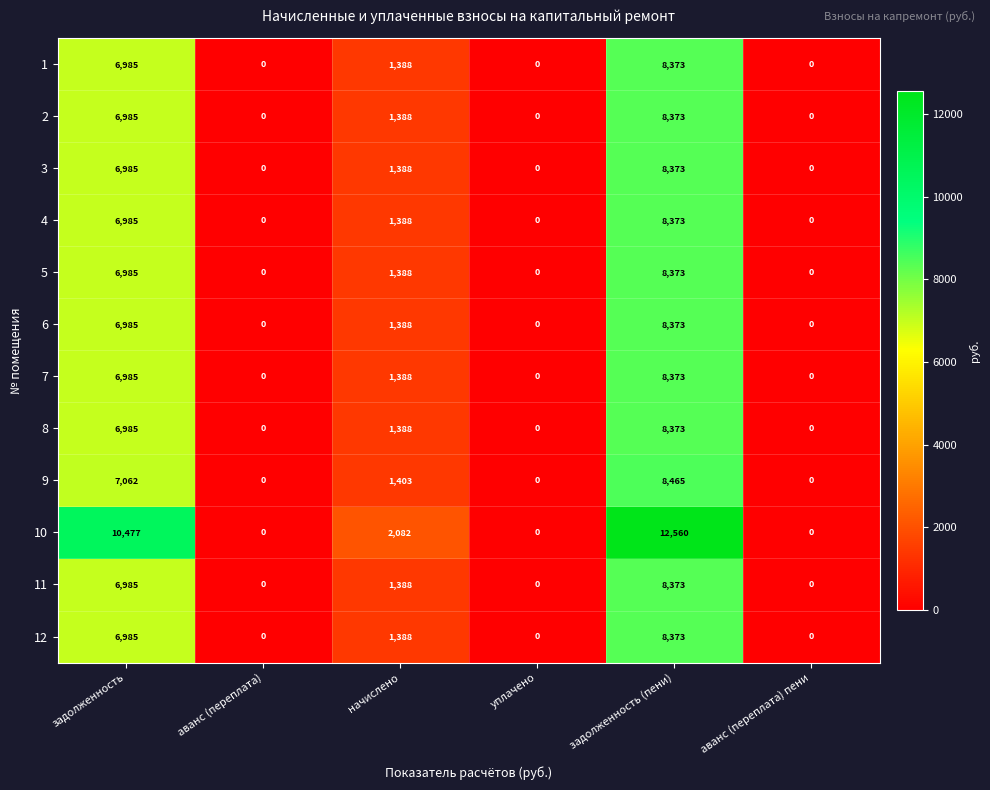

What is the greatest value displayed?

12560